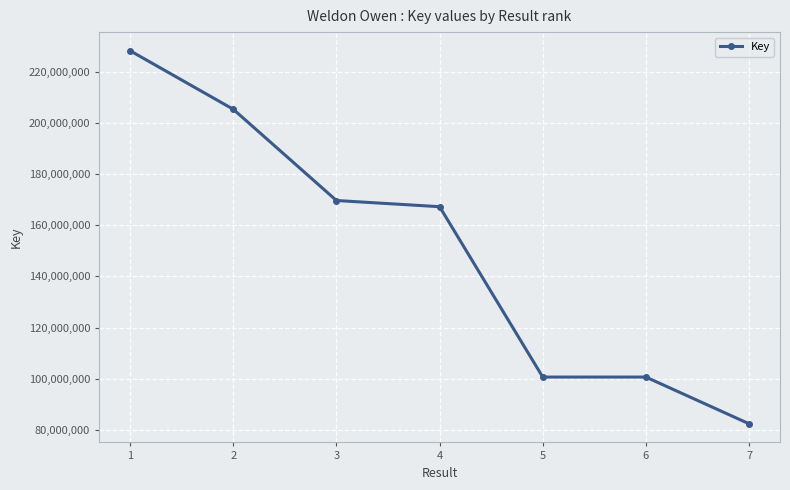

At which label does the data first exceed 167216403?

1